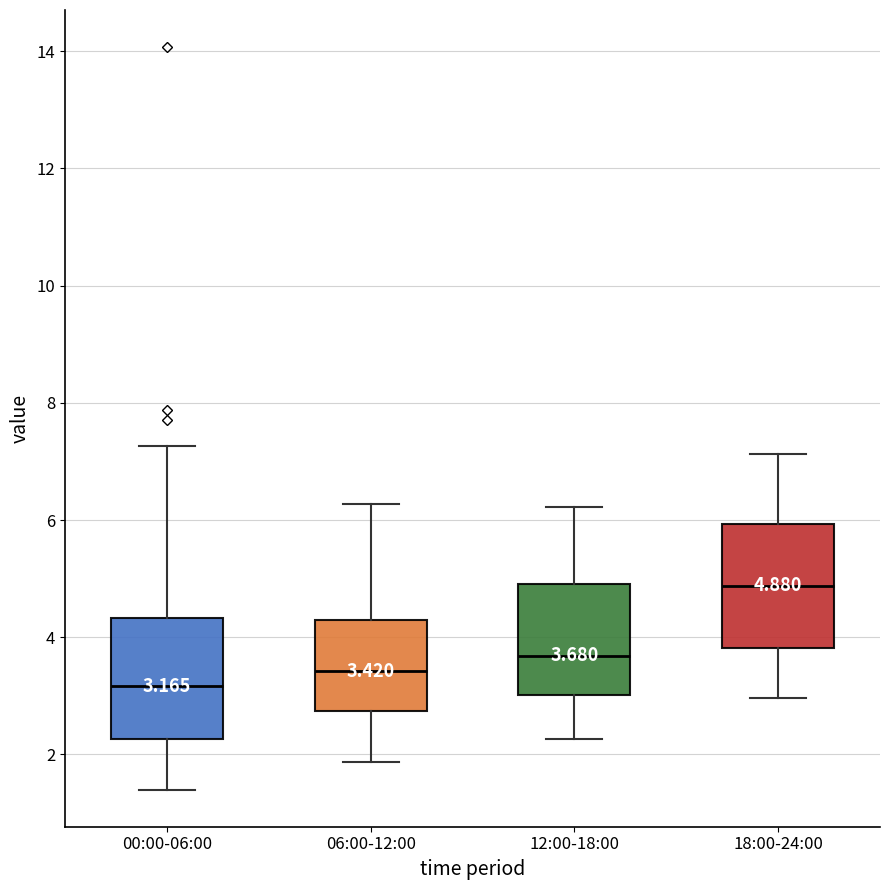

Which box's median line is the highest?

18:00-24:00